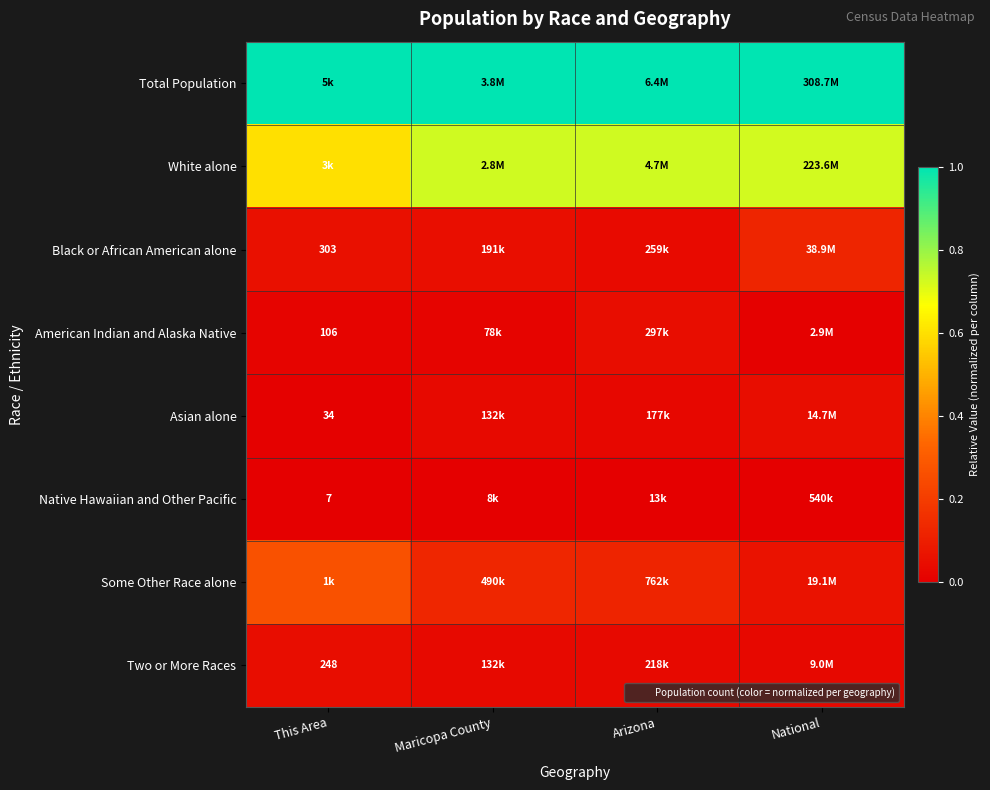

Count the Asian alone values in the range 0 to 1.

4